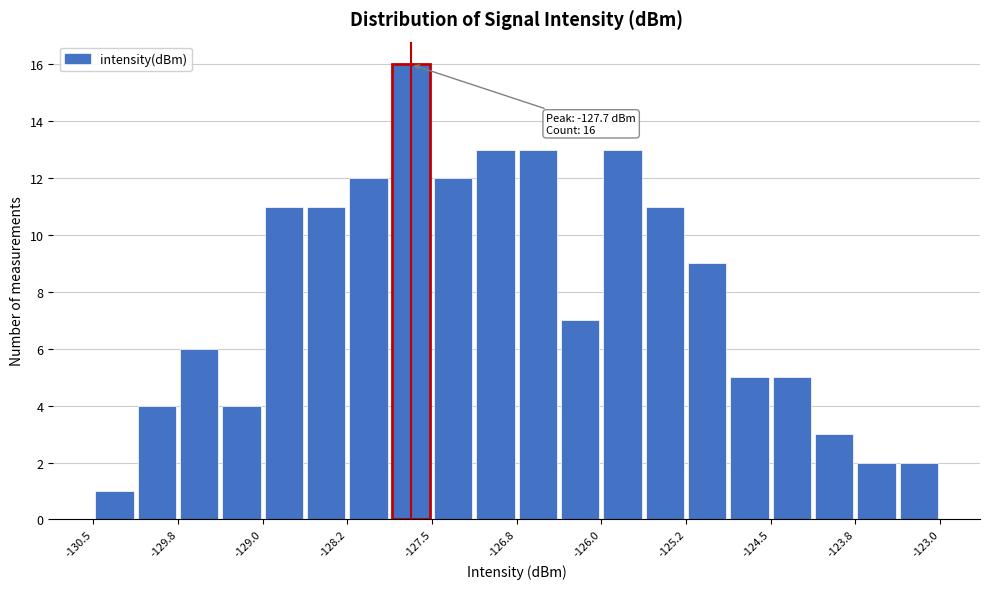

Around what value on the x-axis is the tallest bar? Give the approximate position of its centre, as read against the axis.

-127.7